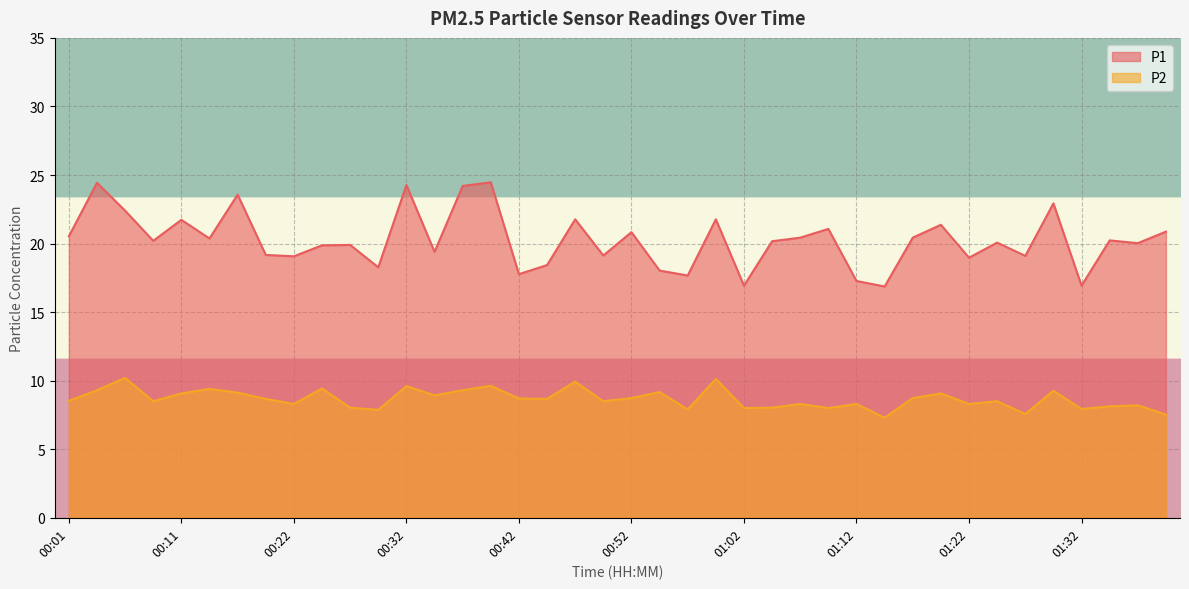

What is the sum of all P2 values?

346.8